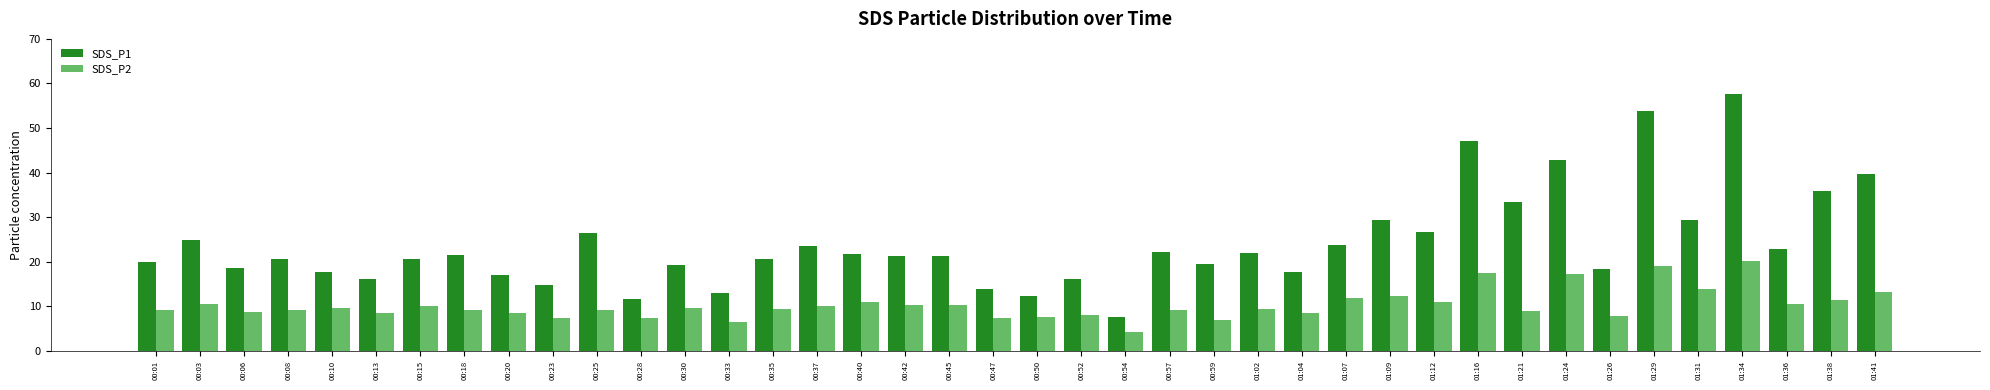

Rank the series by their maximum value, from highest to lowest.

SDS_P1, SDS_P2